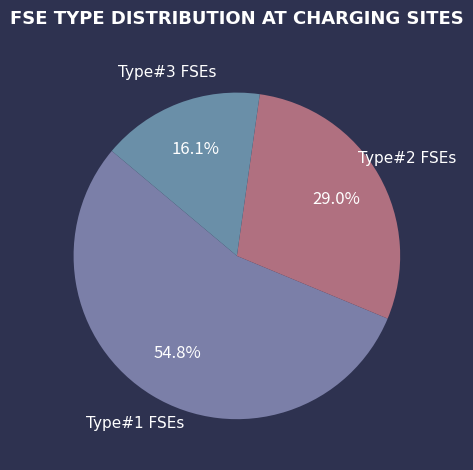

Count the number of slices in the pie.

3